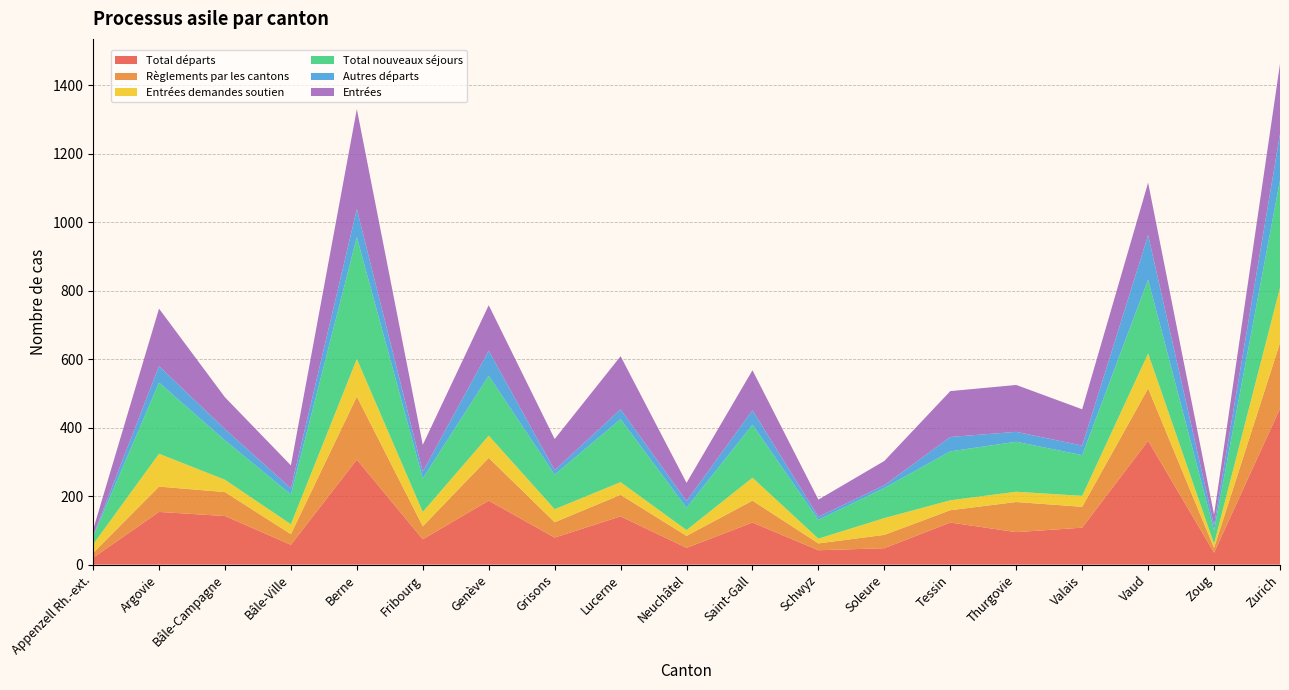

Reading left to right, what are all the values shown in this chart?

Total départs: 20	154	142	58	307	74	187	79	141	49	123	42	48	123	95	108	362	35	456
Règlements par les cantons: 14	74	70	31	184	38	125	45	63	35	64	20	39	36	88	61	153	14	192
Entrées demandes soutien: 25	96	36	29	110	42	65	38	37	17	67	14	49	29	30	32	102	12	161
Total nouveaux séjours: 23	208	115	87	356	98	175	101	184	65	155	55	88	143	146	119	216	39	314
Autres départs: 2	48	33	18	82	20	73	13	29	20	42	9	8	42	29	28	130	15	135
Entrées: 18	168	93	67	292	78	133	91	155	53	117	50	71	134	137	106	153	31	205